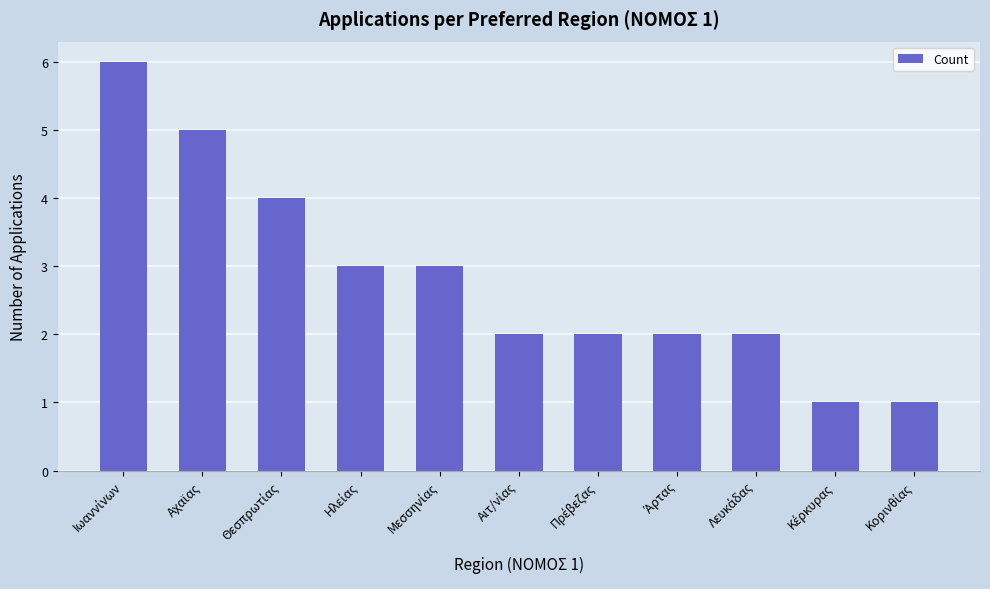

What is the sum of all values?

31